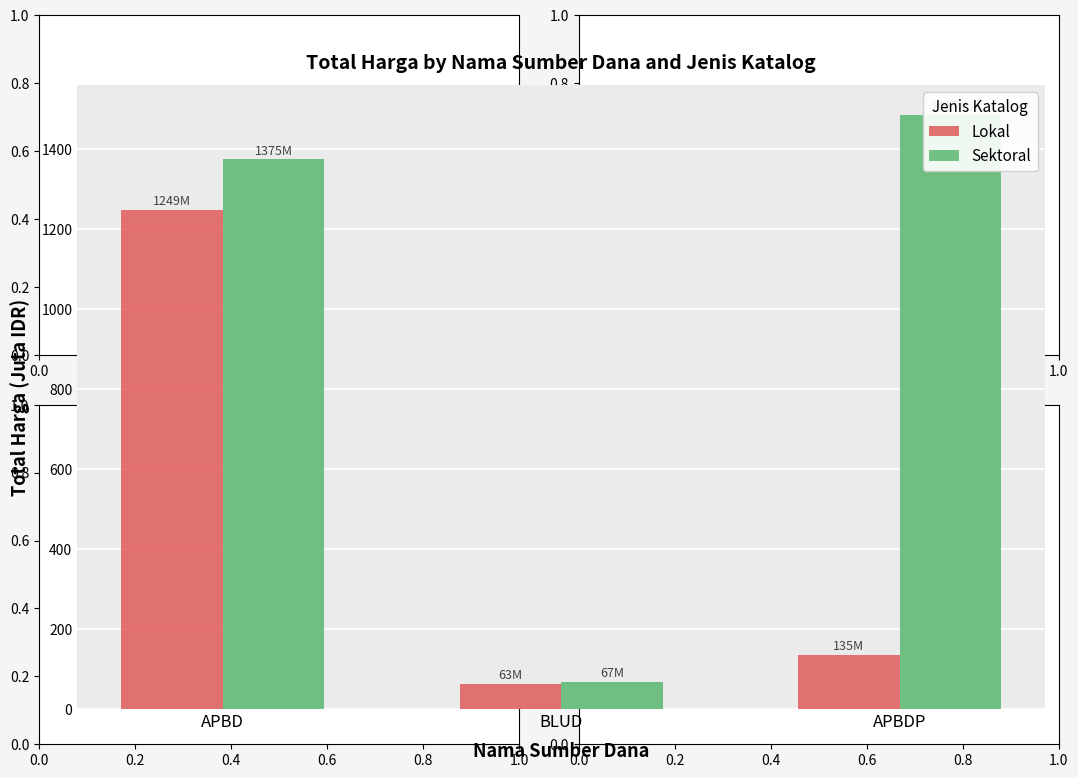

What is the value of the Lokal bar at the 1st from the left?

1248.8